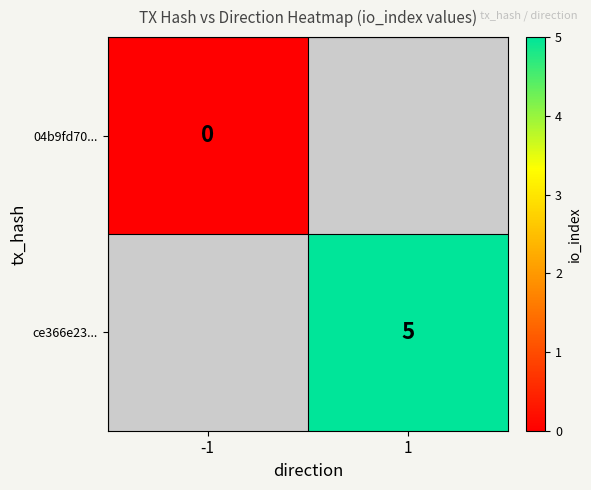

Is it true that ce366e23... equals 5 at 1?

True